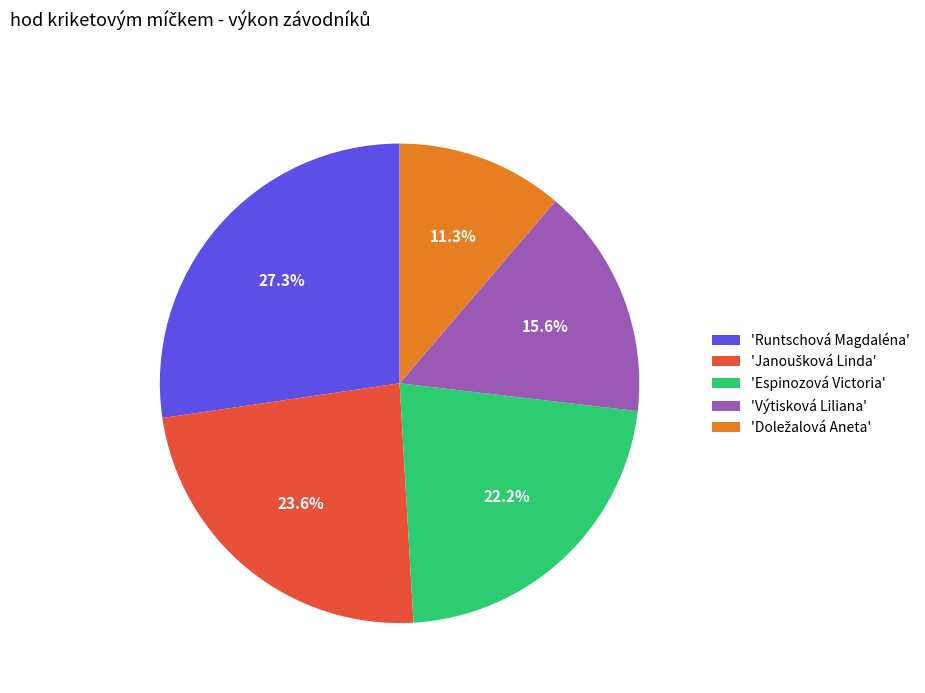

Does any single category account for the majority?

No